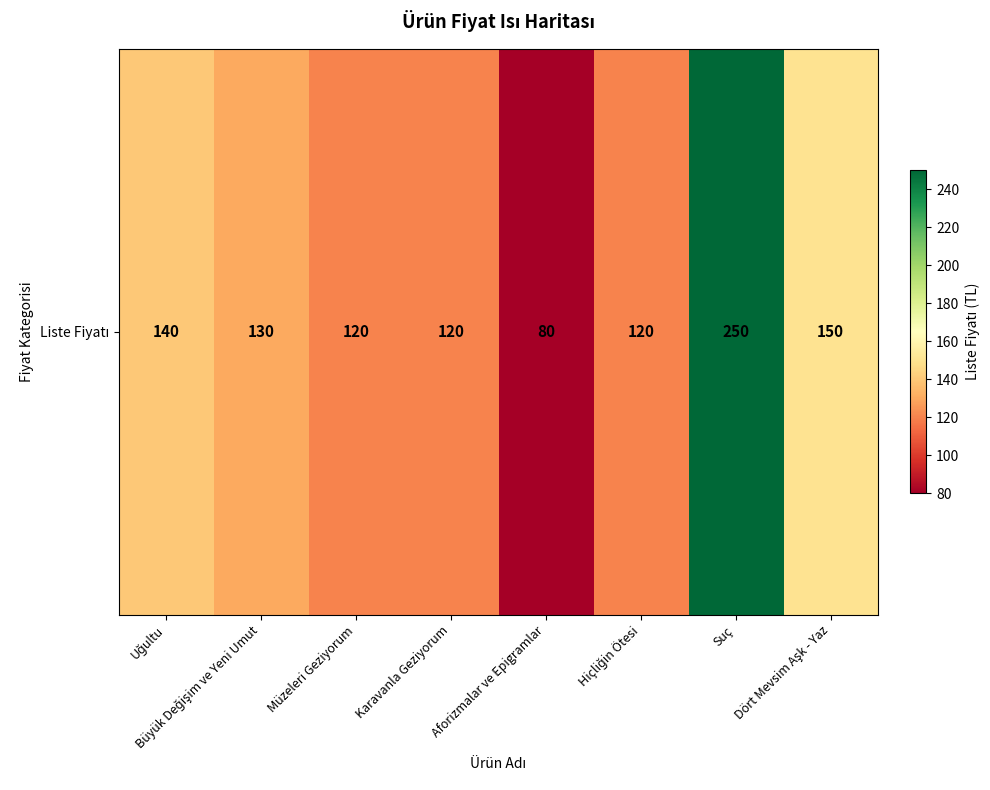

How many data points does each series have?

8